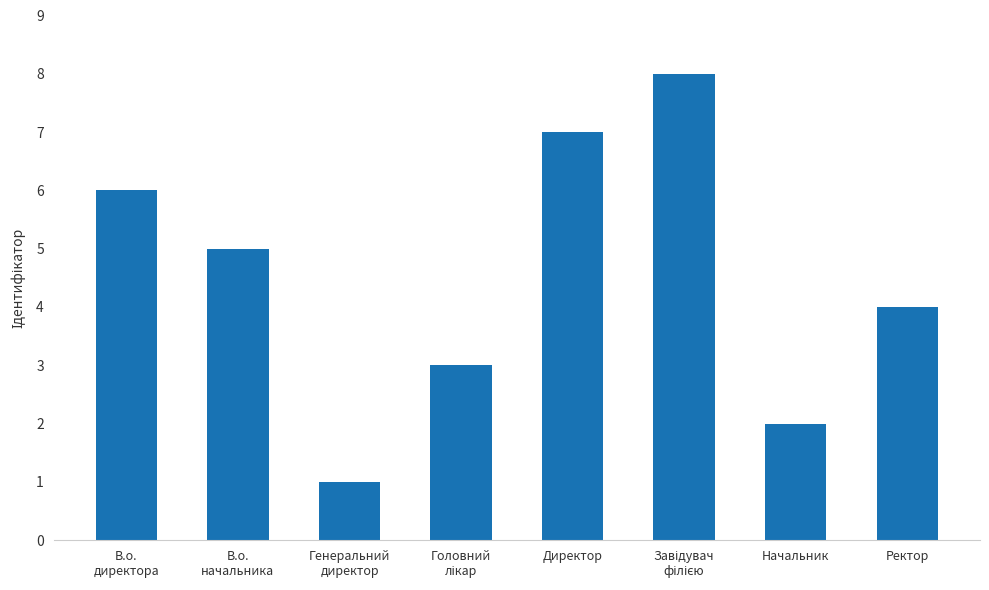

How many bars are there in total?

8